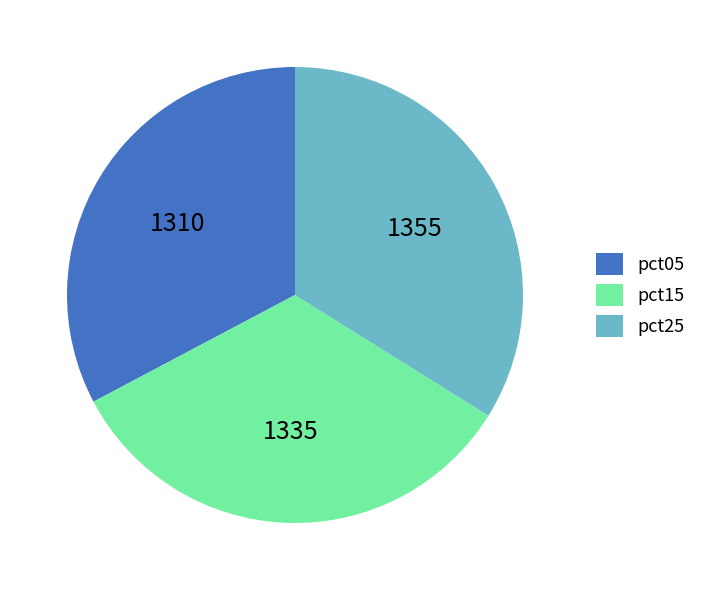

The pct25 slice represents 1% of the pie. True or false?

False